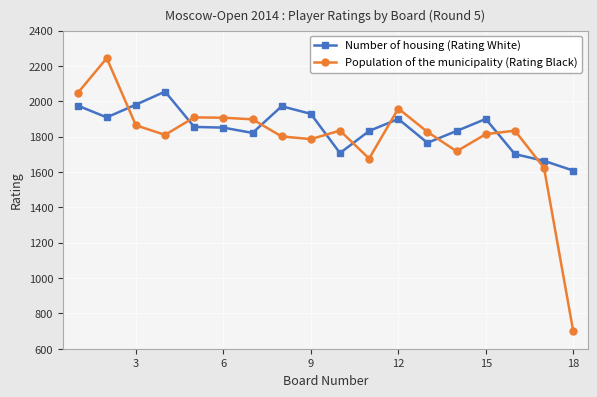

How many series are shown in this chart?

2